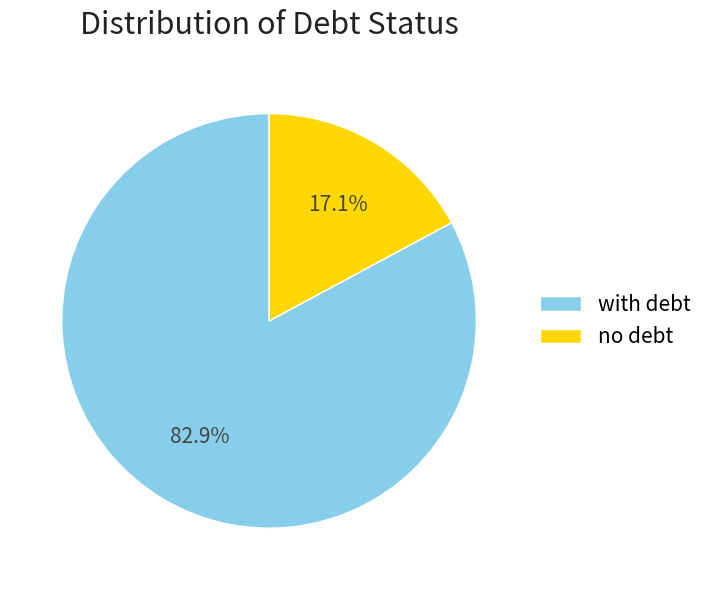

How many segments does this pie chart have?

2